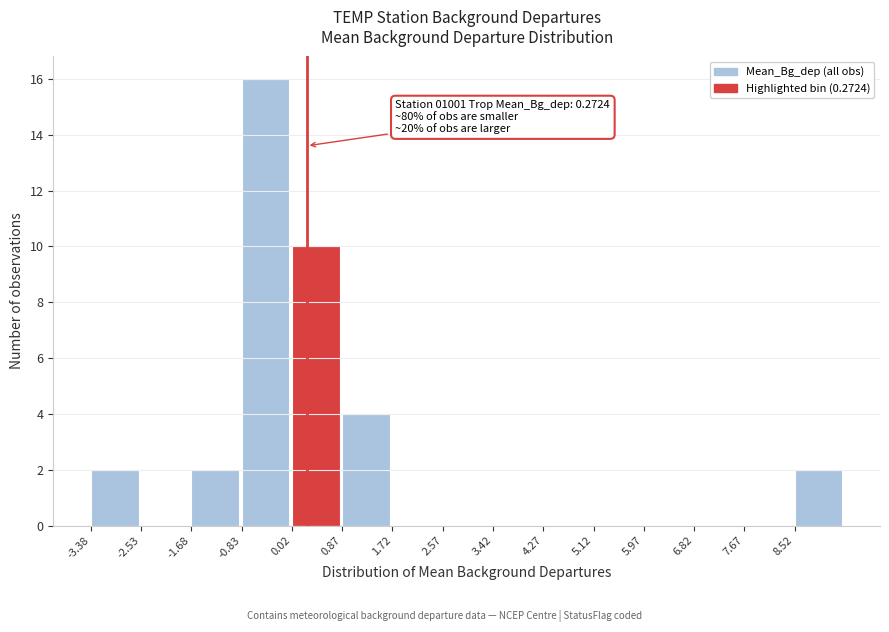

Which range on the x-axis has the tallest bar?

-0.8 to 0.0